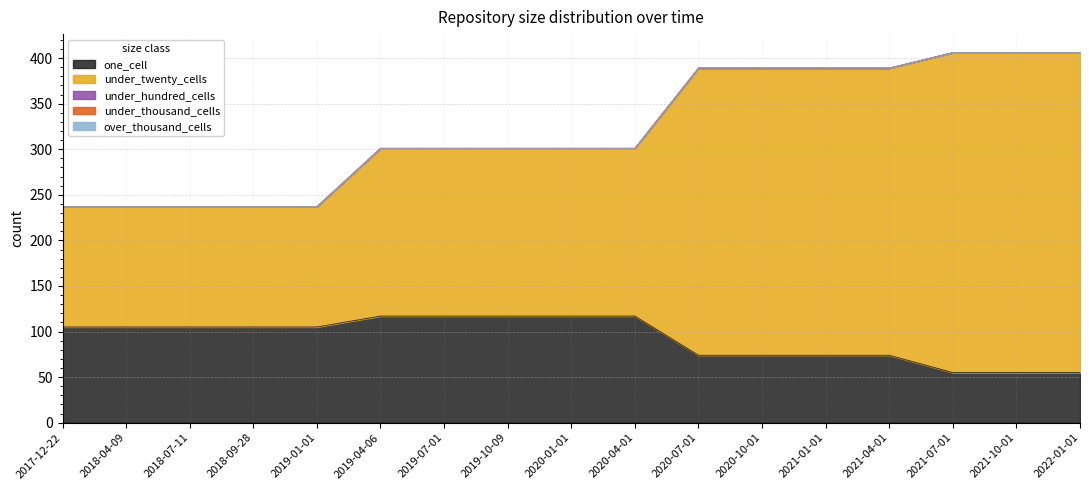

What is the label of the 4th point from the right?

2021-04-01